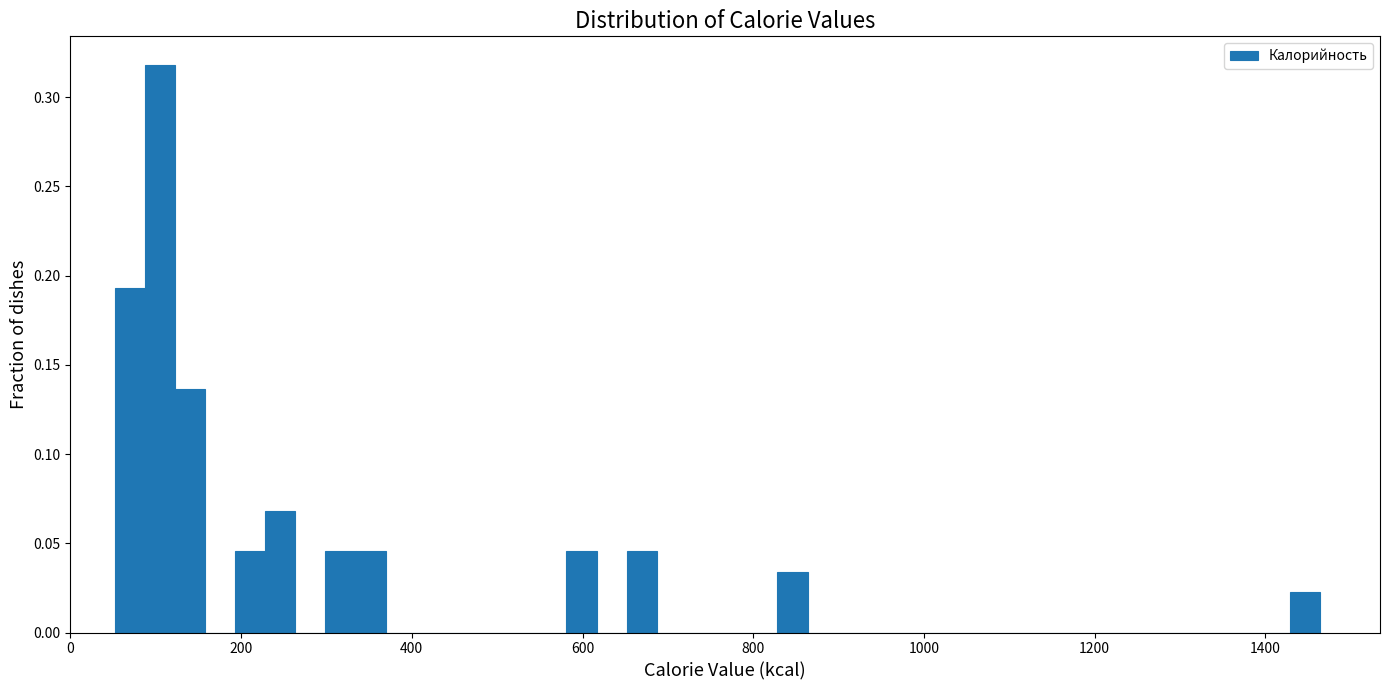

Around what value on the x-axis is the tallest bar? Give the approximate position of its centre, as read against the axis.

100